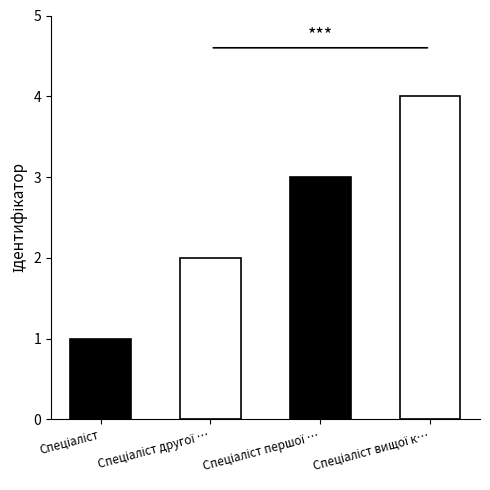

What is the value of the 1st bar from the left?

1